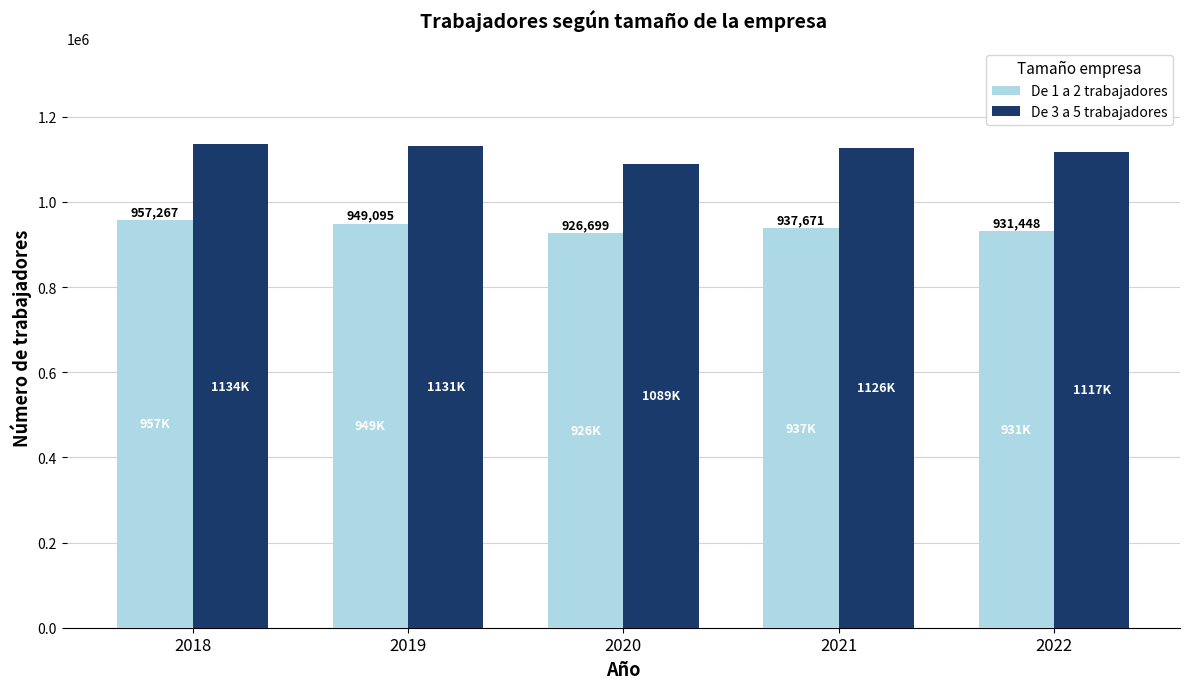

What are all the series names shown in the legend?

De 1 a 2 trabajadores, De 3 a 5 trabajadores